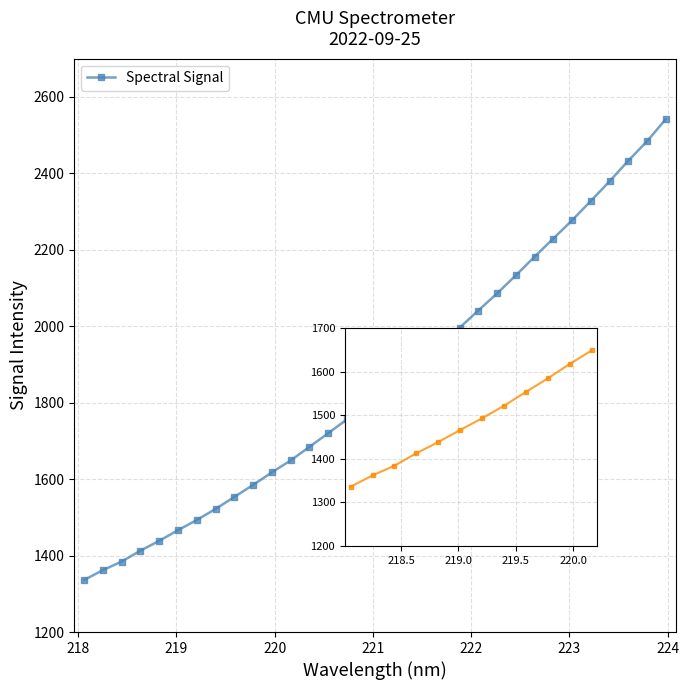

What is the minimum value shown in the chart?

1336.2